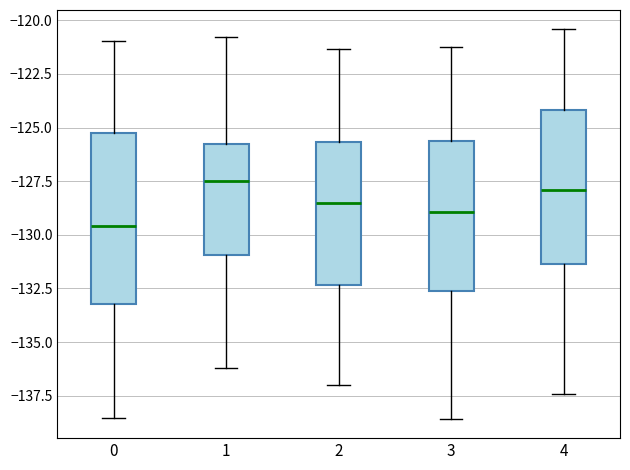

Where is the lower edge of the box at x = 4 on the y-axis? The values are not printed on the chart, so give them approximately, as read against the axis.

-131.5